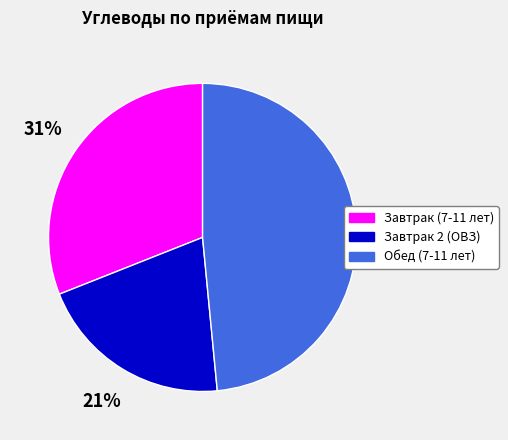

Is it true that Завтрак (7-11 лет) is 16% of the pie?

False